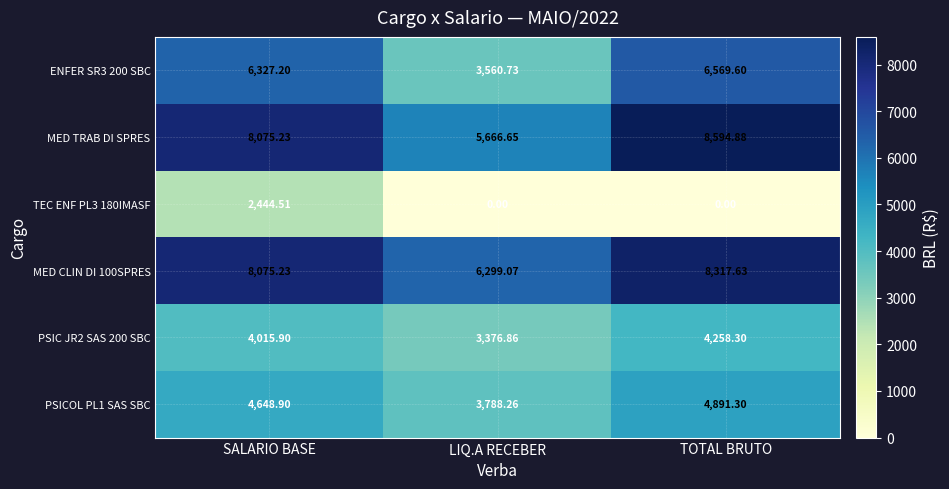

Which label corresponds to the largest value in the chart?

TOTAL BRUTO